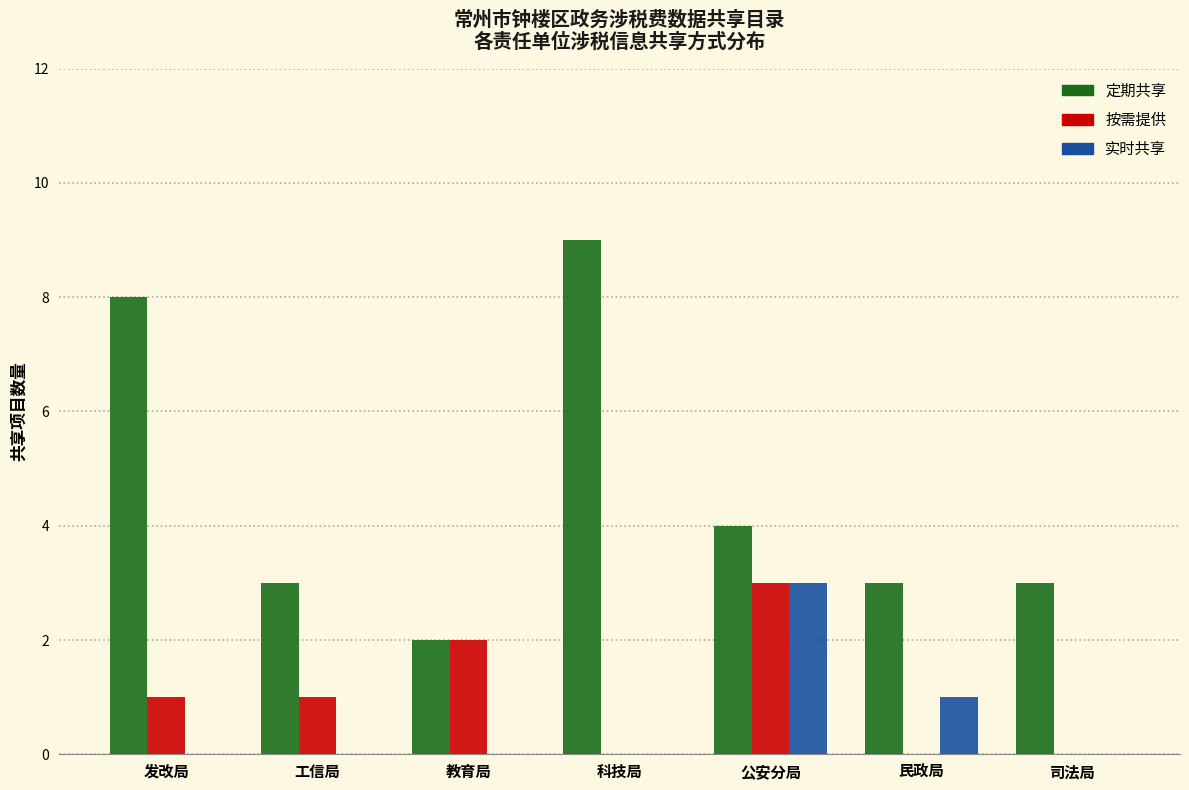

Reading right to left, list all the values displayed in this chart.

定期共享: 司法局=3	民政局=3	公安分局=4	科技局=9	教育局=2	工信局=3	发改局=8
按需提供: 司法局=0	民政局=0	公安分局=3	科技局=0	教育局=2	工信局=1	发改局=1
实时共享: 司法局=0	民政局=1	公安分局=3	科技局=0	教育局=0	工信局=0	发改局=0